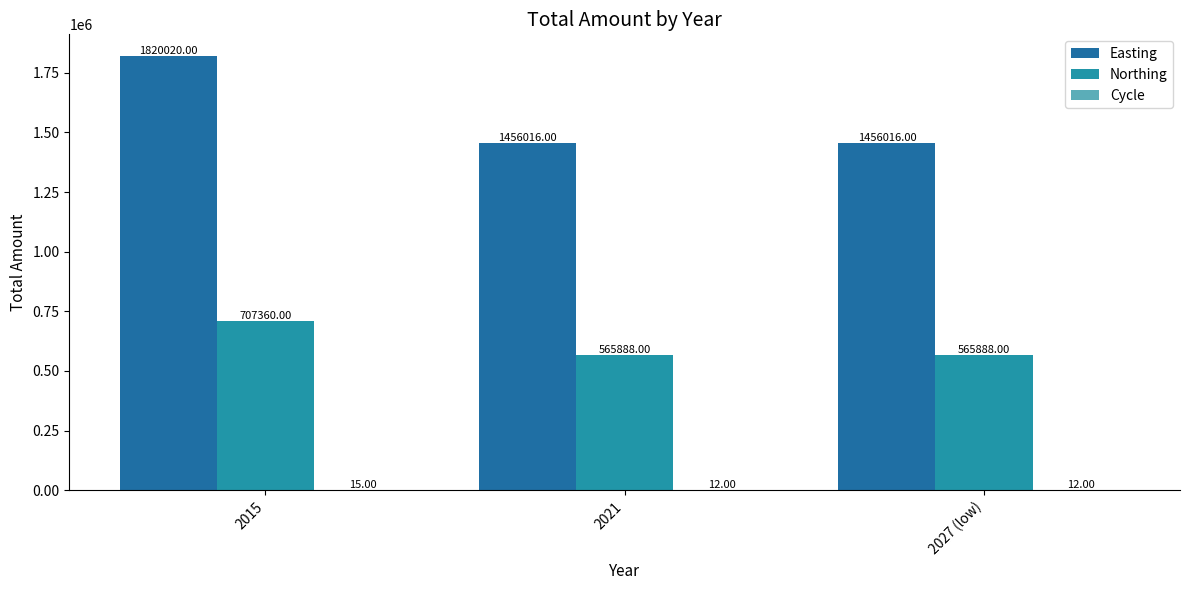

What is the highest value of the Northing series?

707360